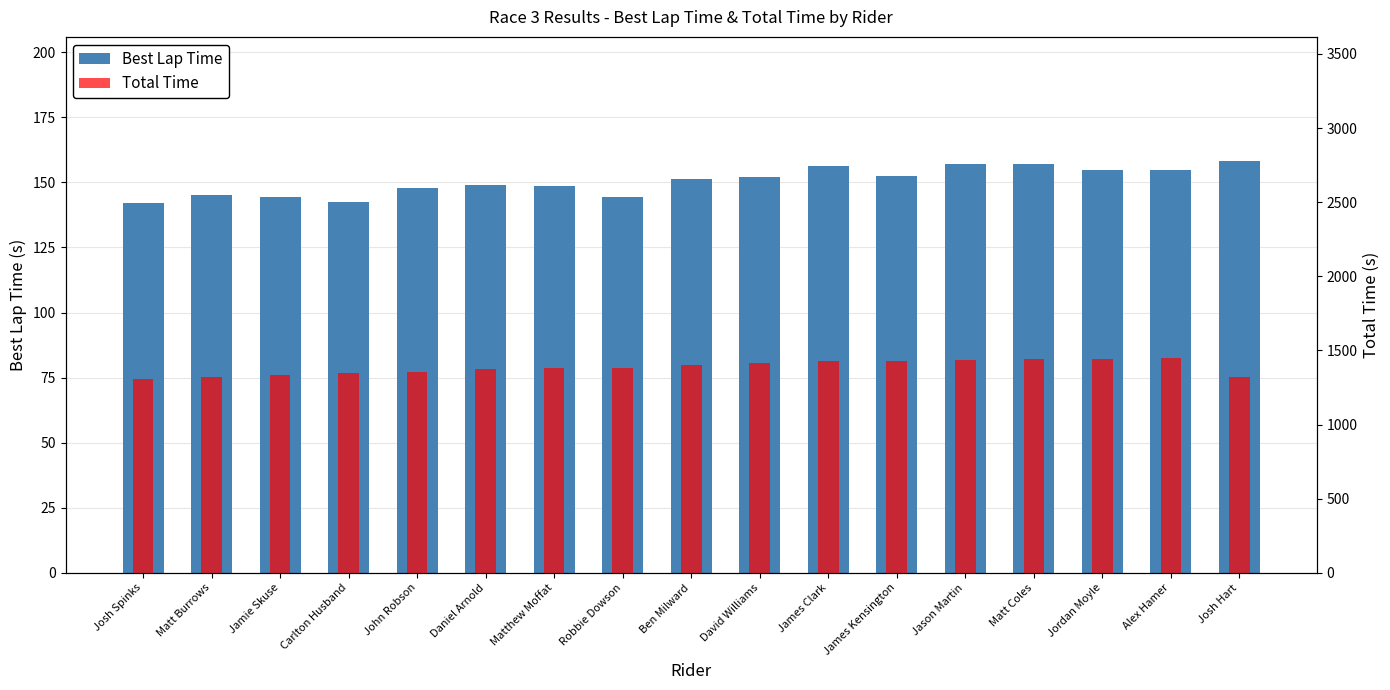

At how many categories does at least one series exceed 687?

17